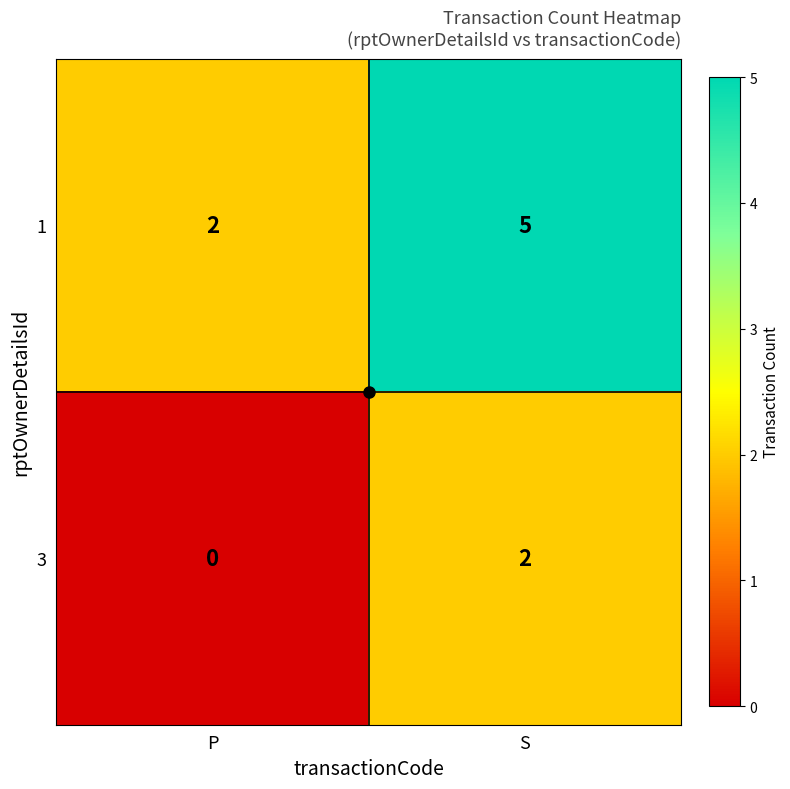

What is the difference between the highest and lowest values at P?

2